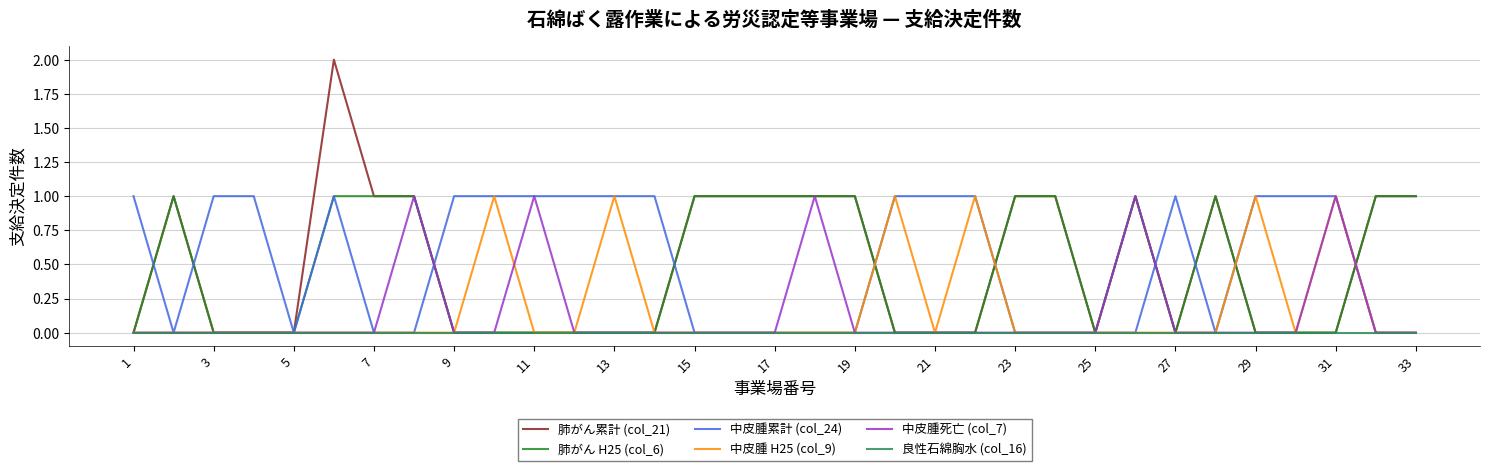

Which series has the widest spread of values?

肺がん累計 (col_21)